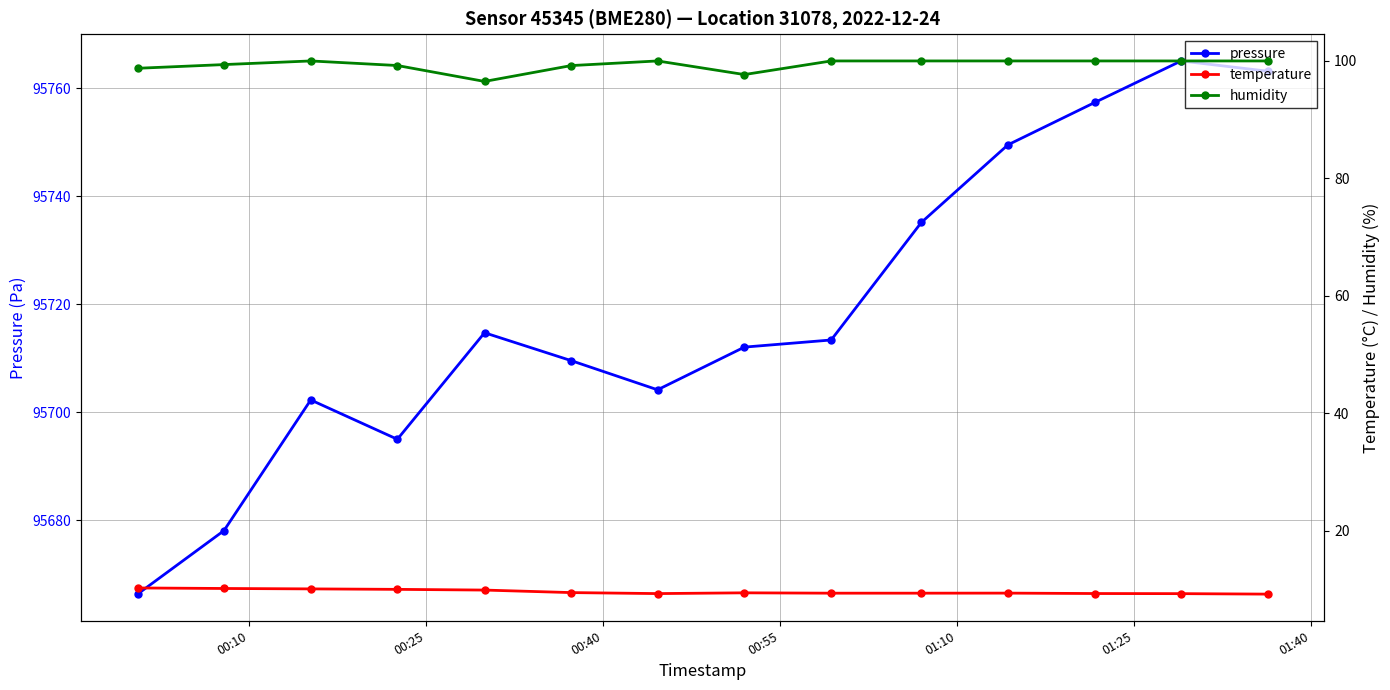

What is the value of the pressure point at the 14th from the left?

95763.1